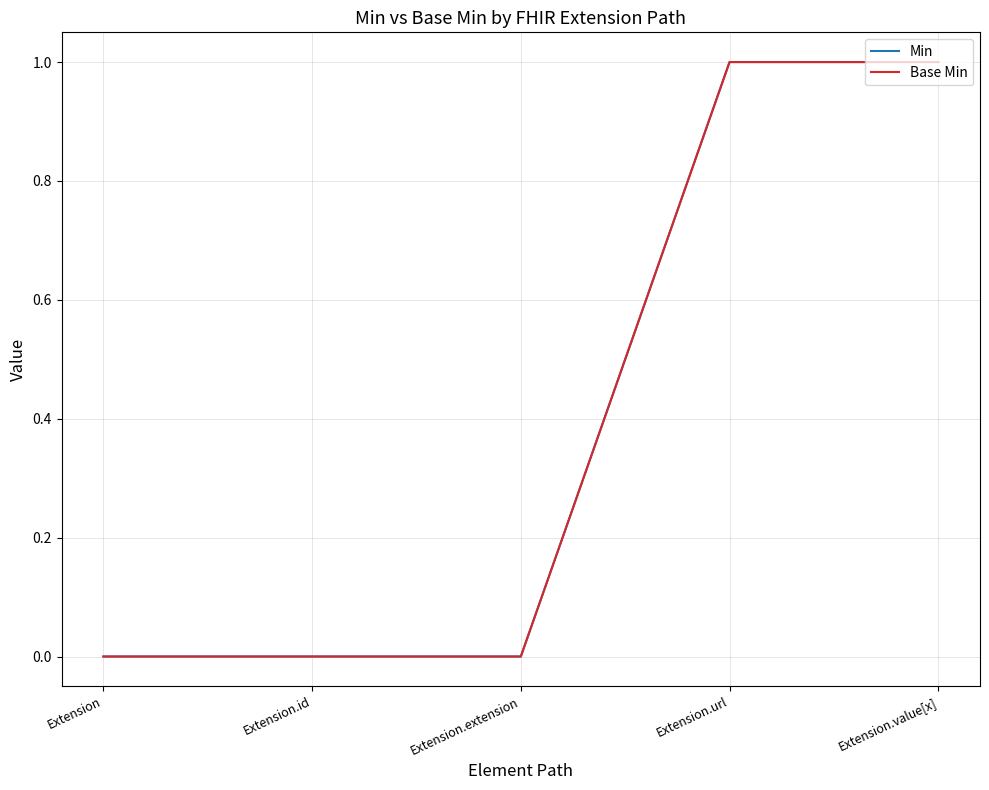

Does the chart have visible grid lines?

Yes